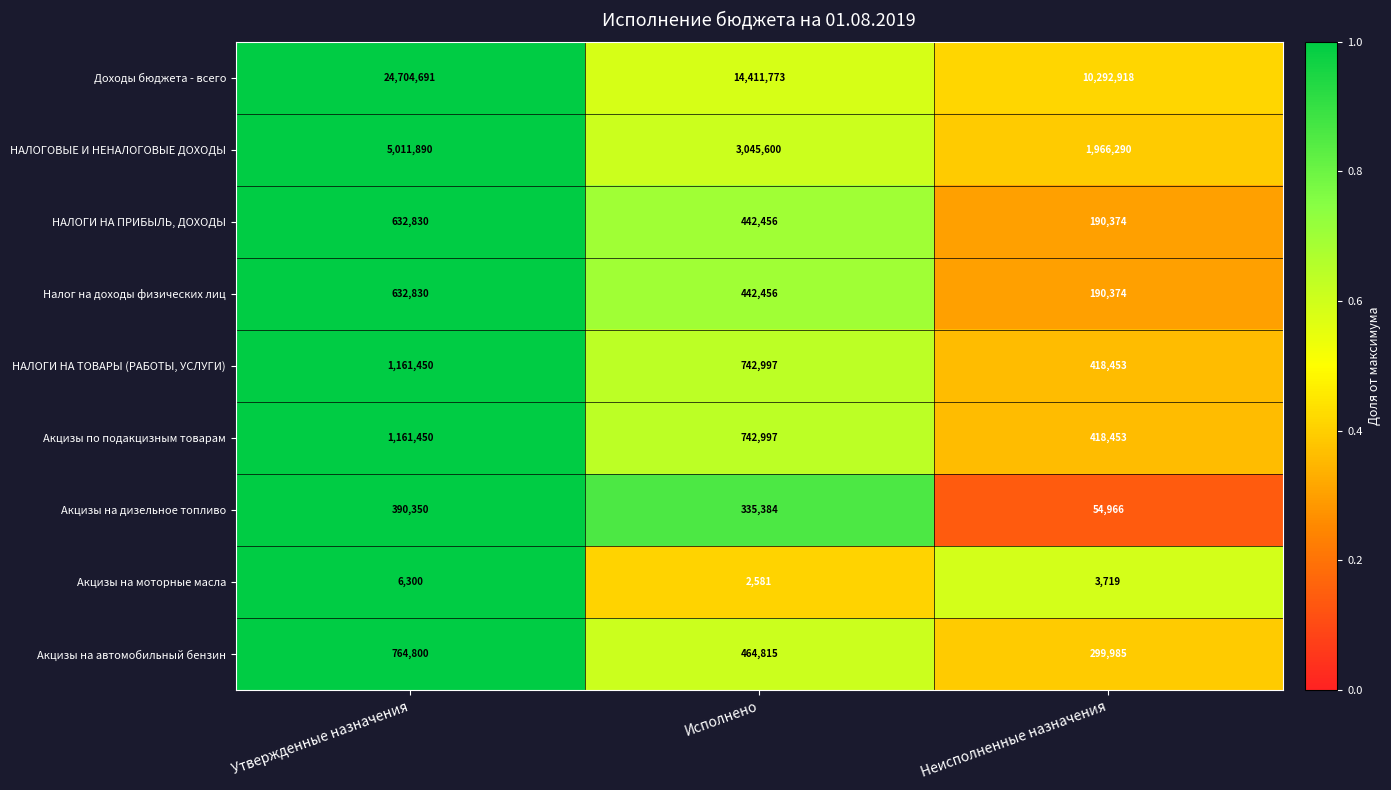

What is the smallest value displayed?

2581